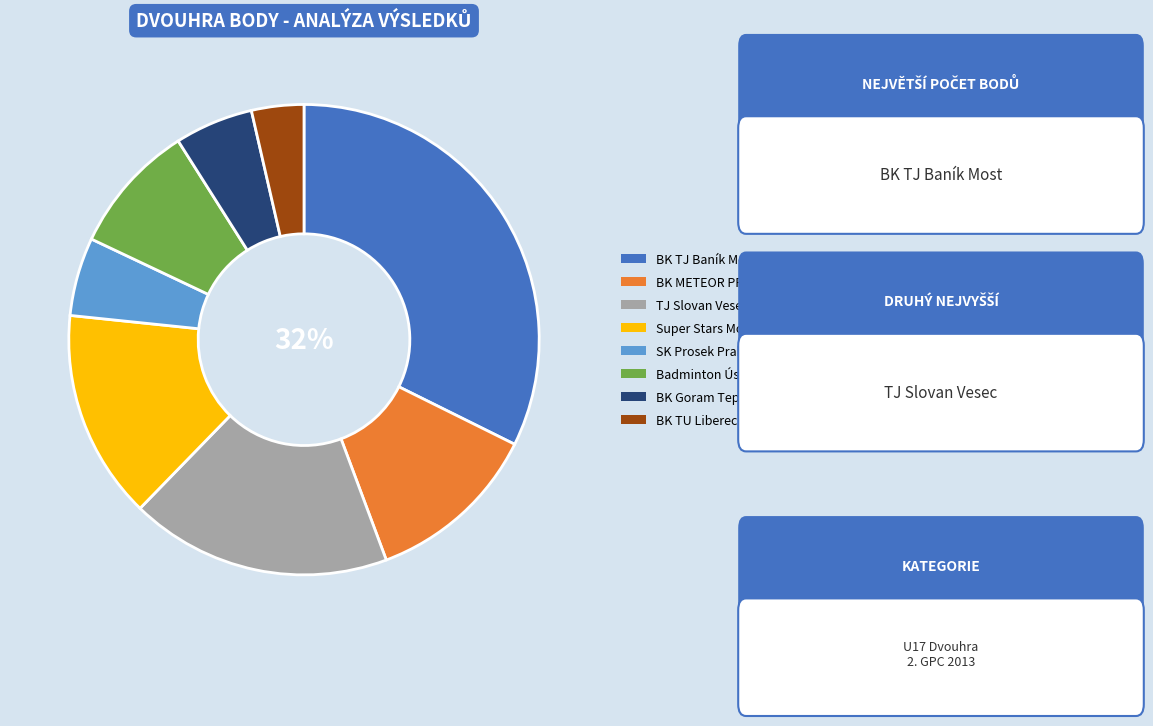

Between BK METEOR PRAHA and Super Stars Most, which is larger?

Super Stars Most